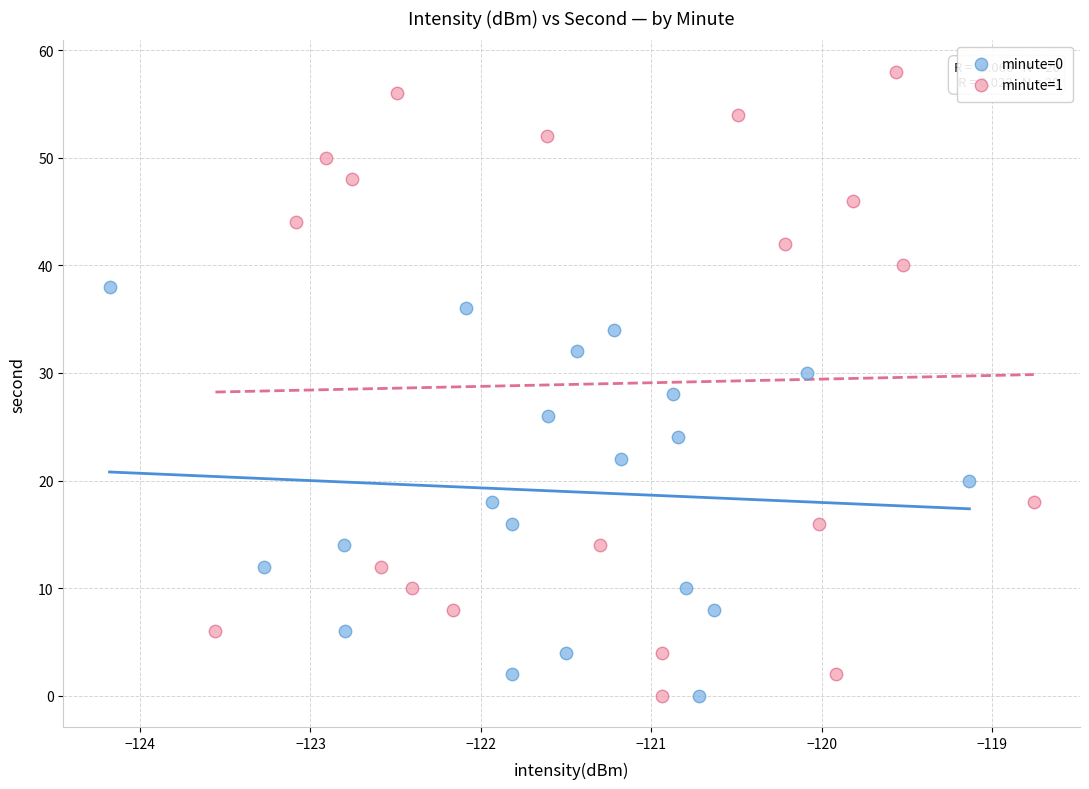

Which series contains the highest Y value?

minute=1